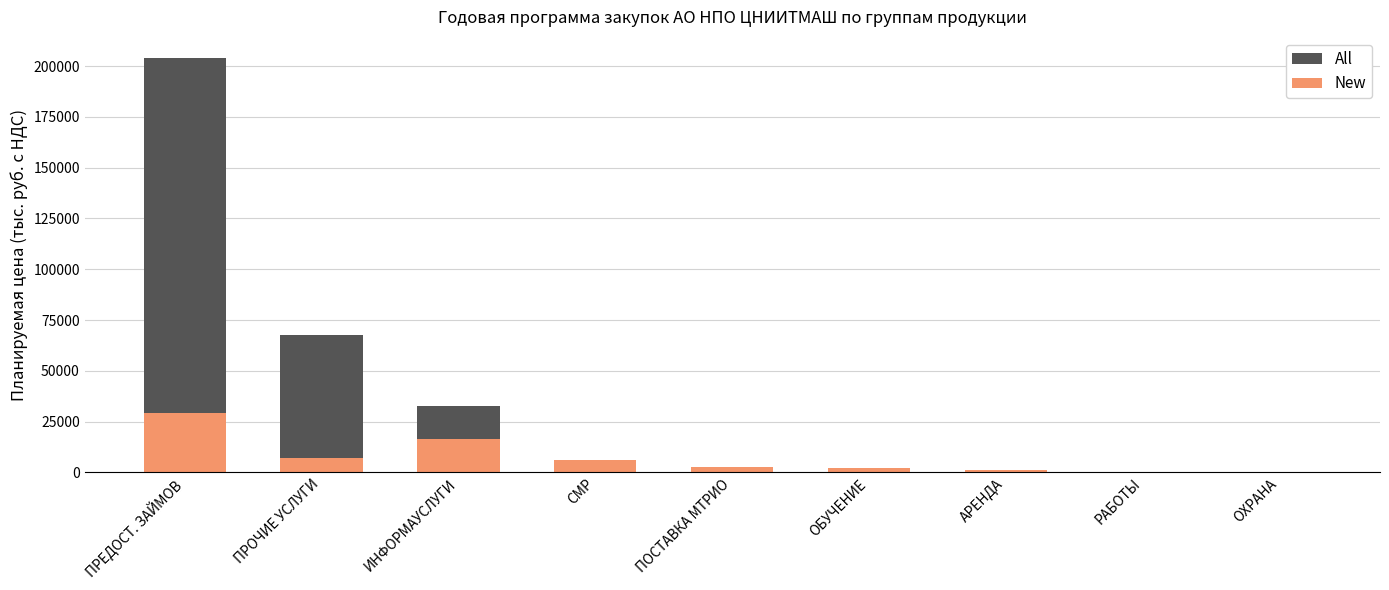

At how many categories does at least one series exceed 111234?

1